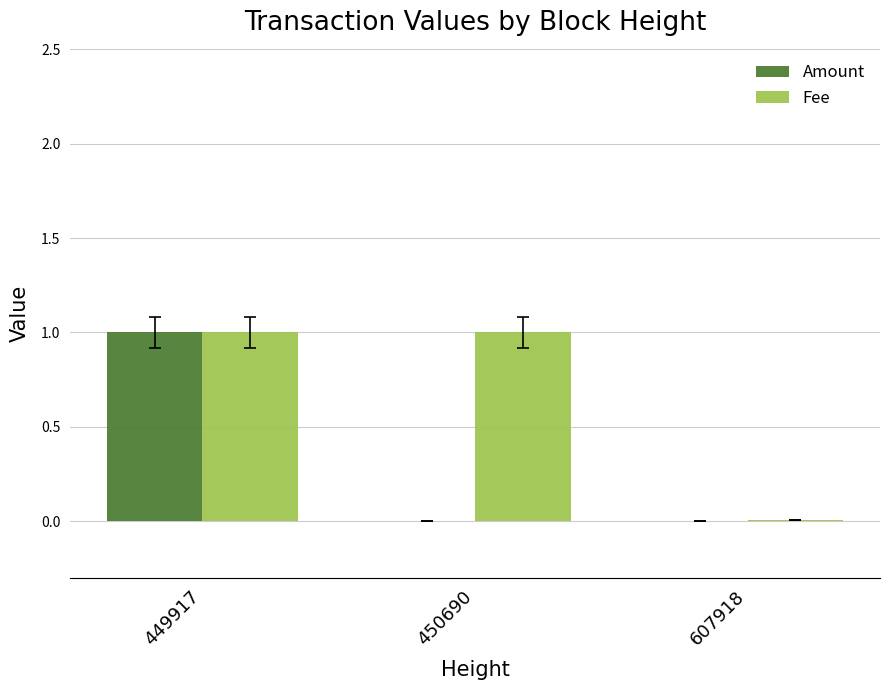

What is the spread (max minus min) of values at 450690?

1.0